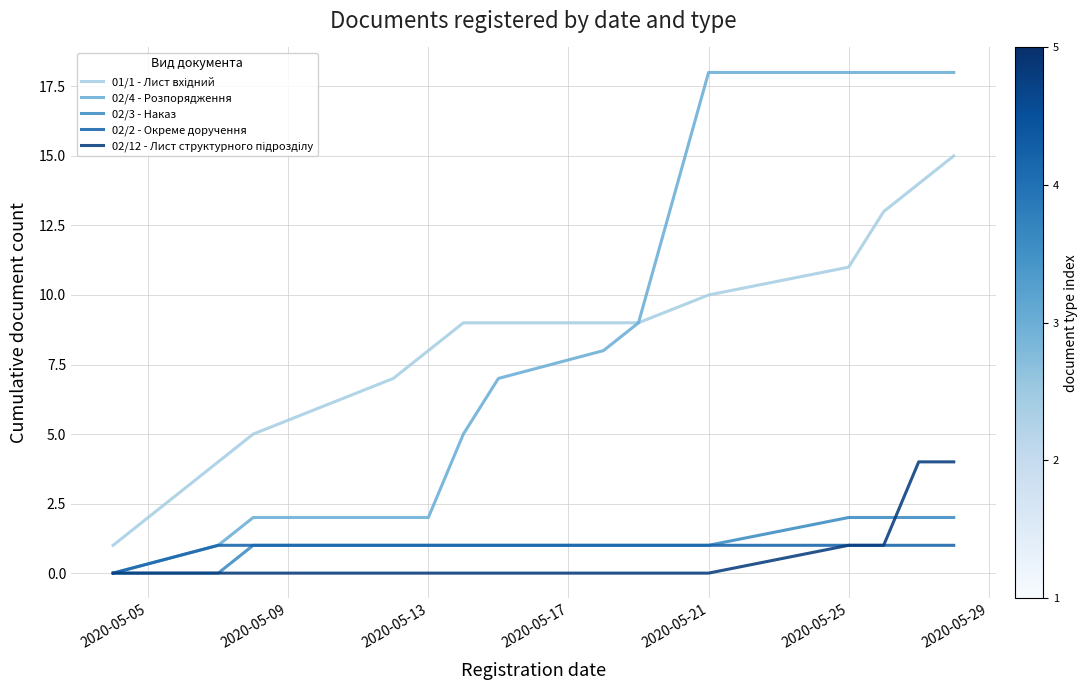

What is the greatest value displayed?

18